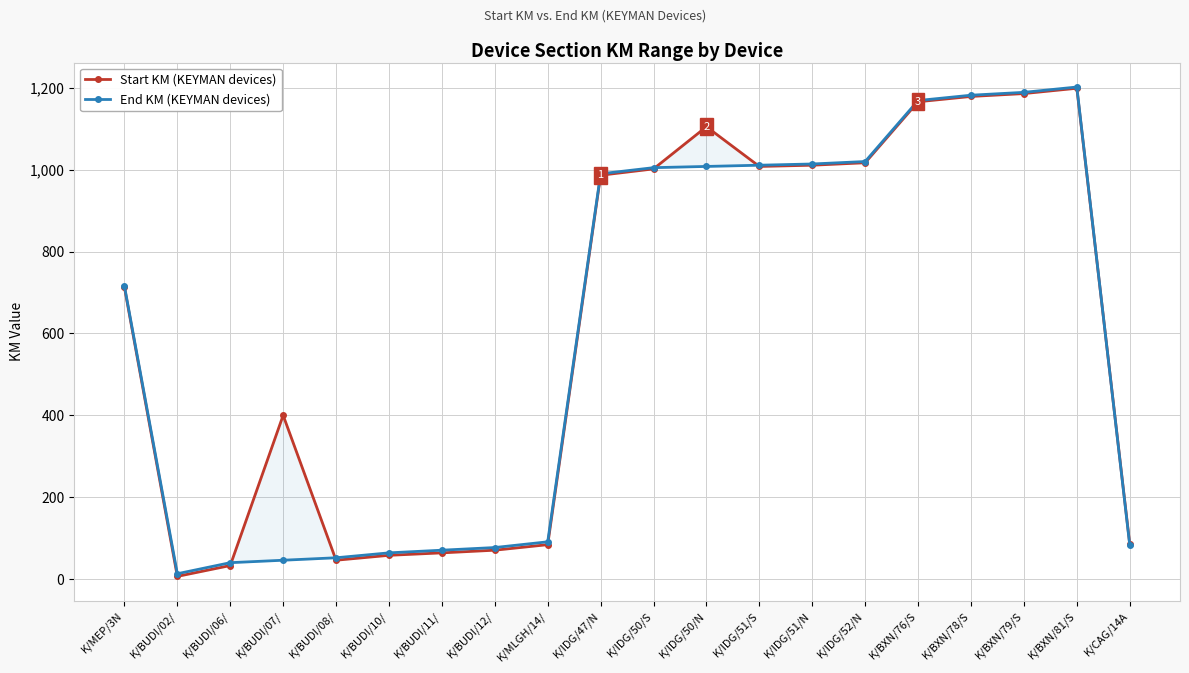

Which series ends up on top after the final intersection of Start KM (KEYMAN devices) and End KM (KEYMAN devices)?

Start KM (KEYMAN devices)